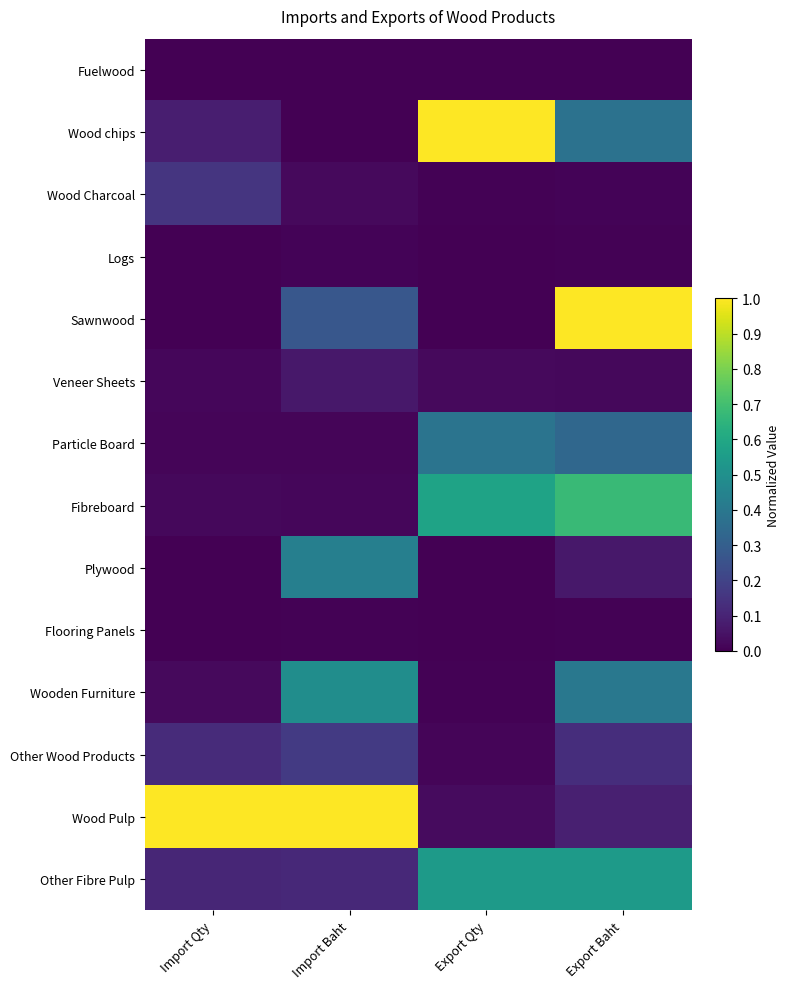

Which has a higher value, Export Qty or Export Baht?

Export Qty